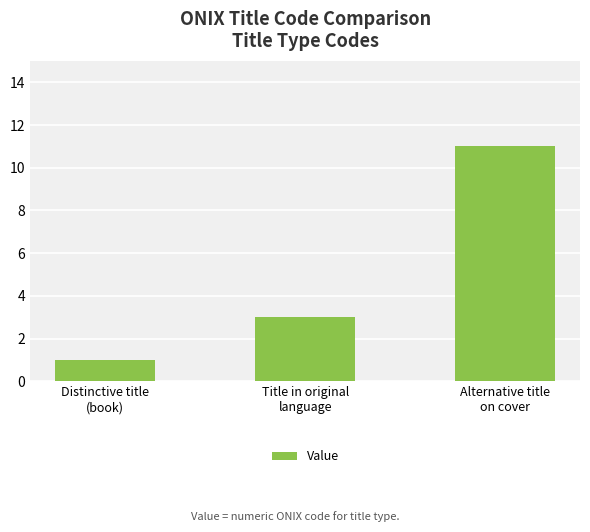

Is it true that the value at Alternative title
on cover is 11?

True